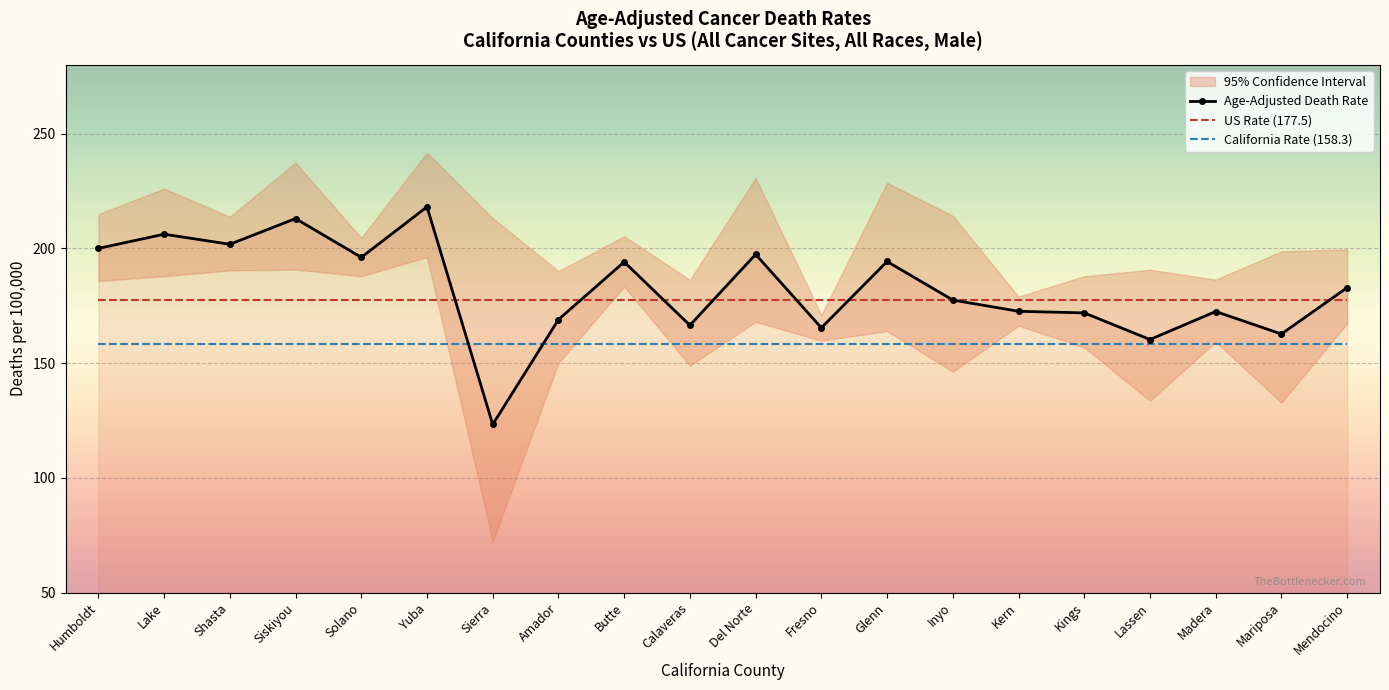

At how many categories does at least one series exceed 201?

4